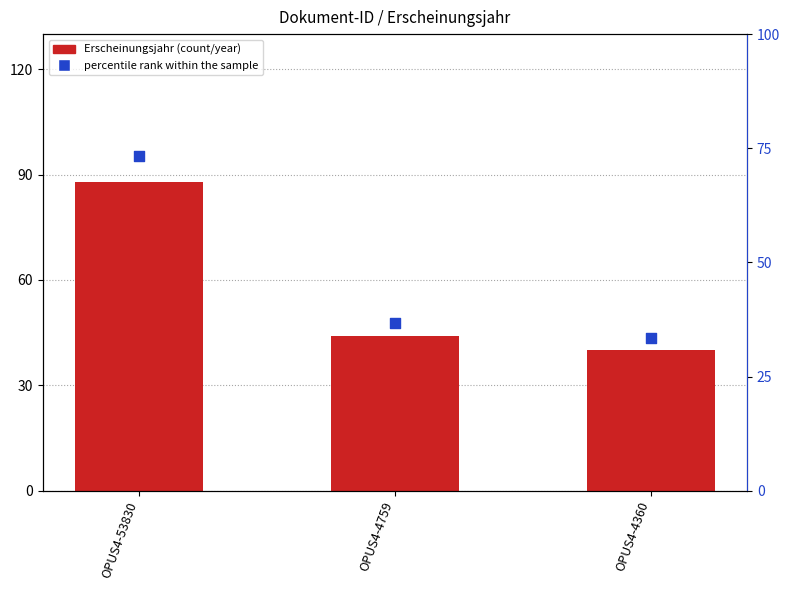

At how many categories does at least one series exceed 60?

1